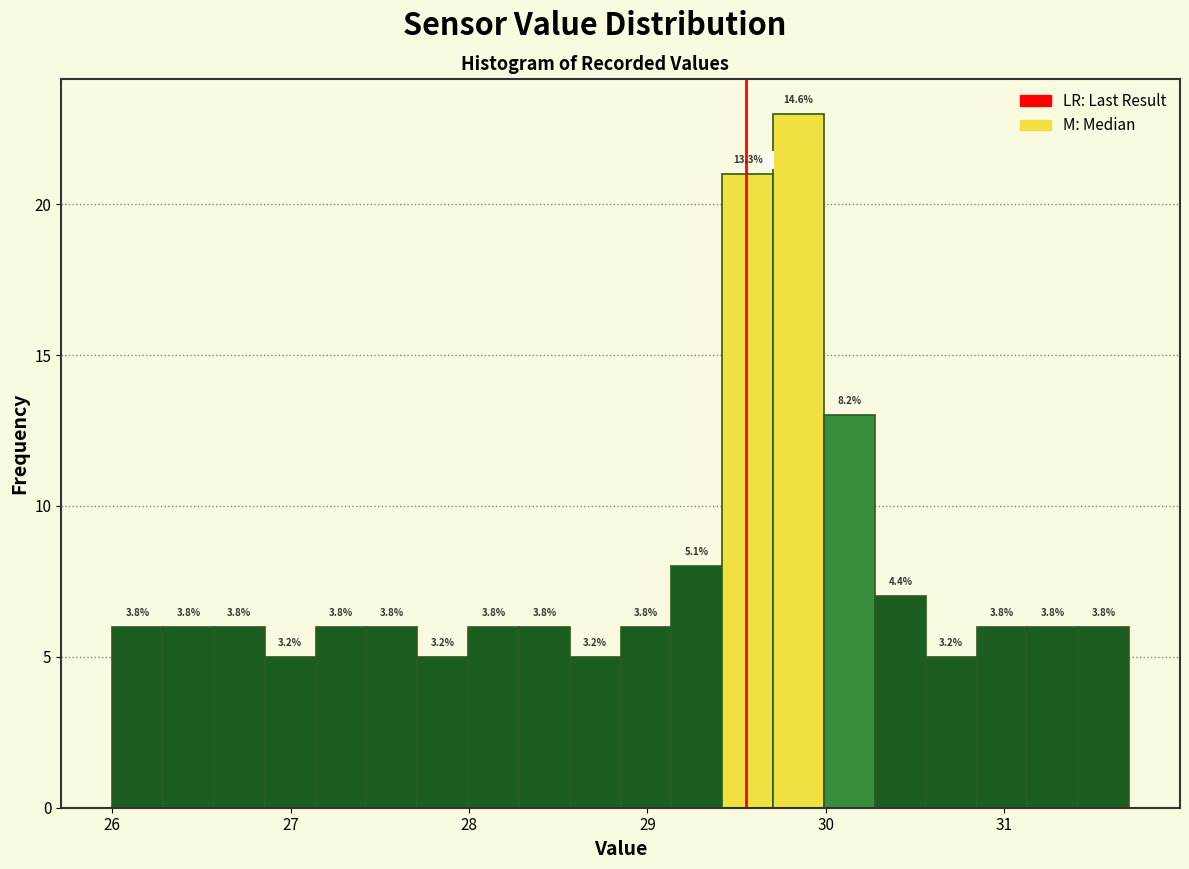

Read against the x-axis, roughly where is the centre of the tallest bar?

29.8